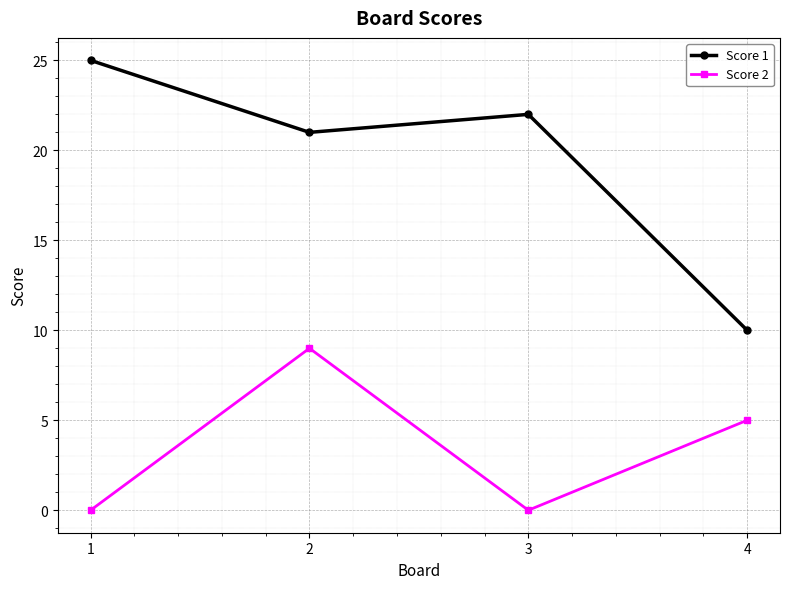

Between 1 and 4, which series saw the biggest shift?

Score 1